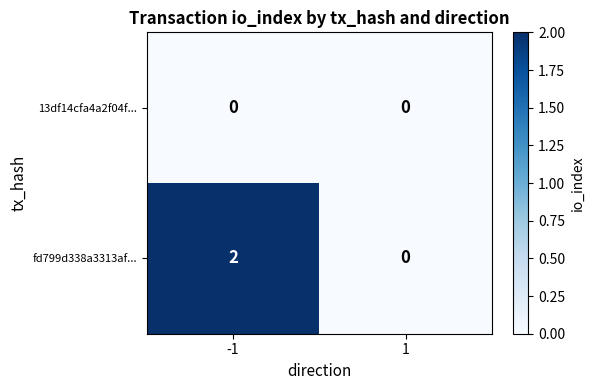

Which series changed the most between -1 and 1?

fd799d338a3313af...